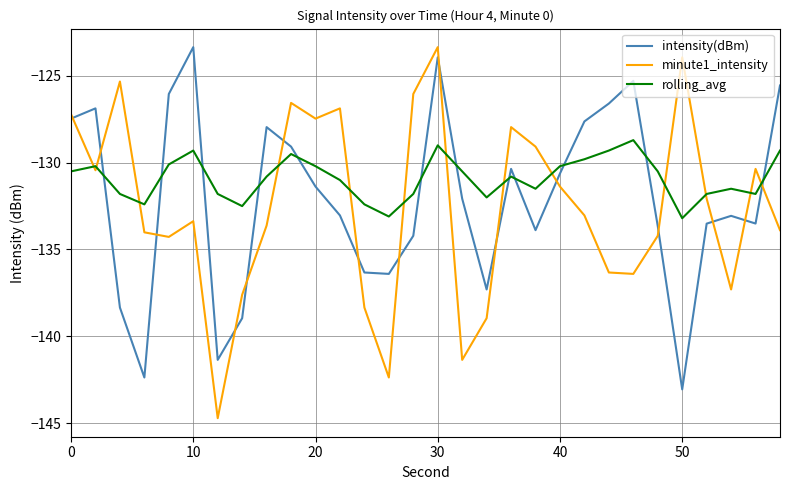

Which series has the largest total across all categories?

rolling_avg